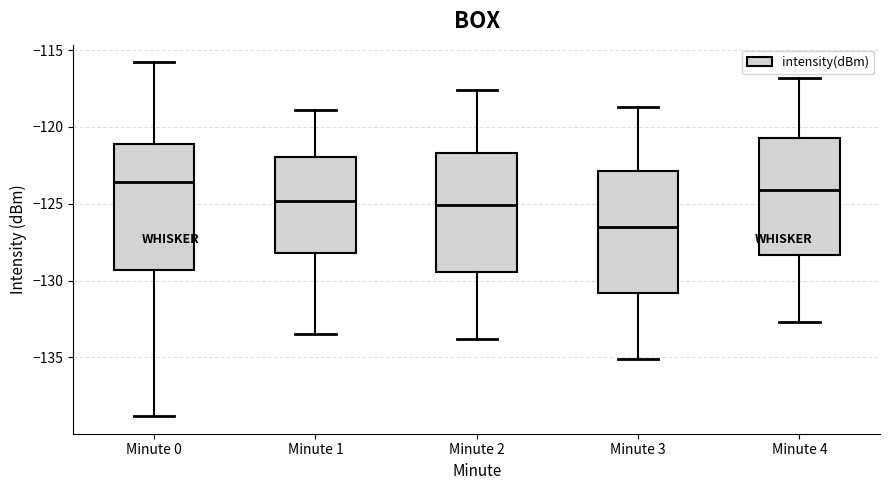

Reading left to right, read every box against the y-axis: the position of its median line, the range the box covers, and the ends of its whiskers. The values are not printed on the chart, so give them approximately, as read against the axis.

Minute 0: median -123.5, box -129.5 to -121.0, whiskers -139.0 to -116.0
Minute 1: median -125.0, box -128.0 to -122.0, whiskers -133.5 to -119.0
Minute 2: median -125.0, box -129.5 to -121.5, whiskers -134.0 to -117.5
Minute 3: median -126.5, box -131.0 to -123.0, whiskers -135.0 to -118.5
Minute 4: median -124.0, box -128.5 to -120.5, whiskers -132.5 to -117.0